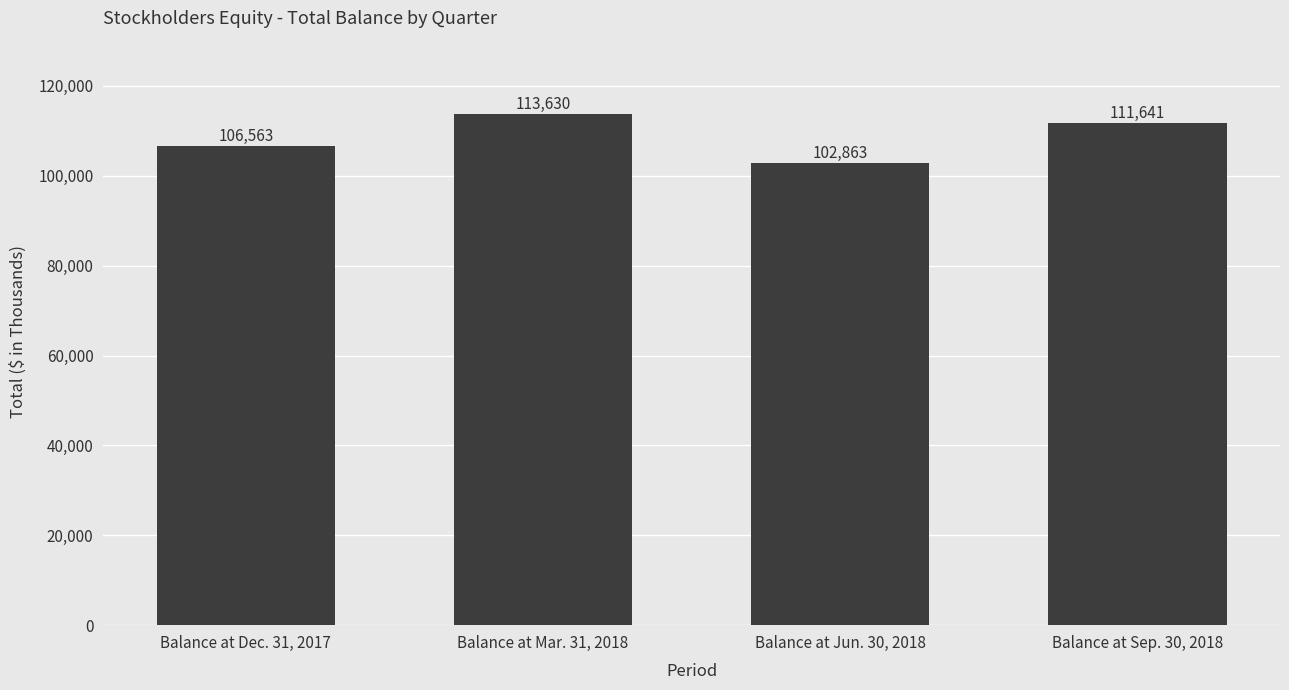

Reading left to right, list all the values displayed in this chart.

Balance at Dec. 31, 2017=106563	Balance at Mar. 31, 2018=113630	Balance at Jun. 30, 2018=102863	Balance at Sep. 30, 2018=111641